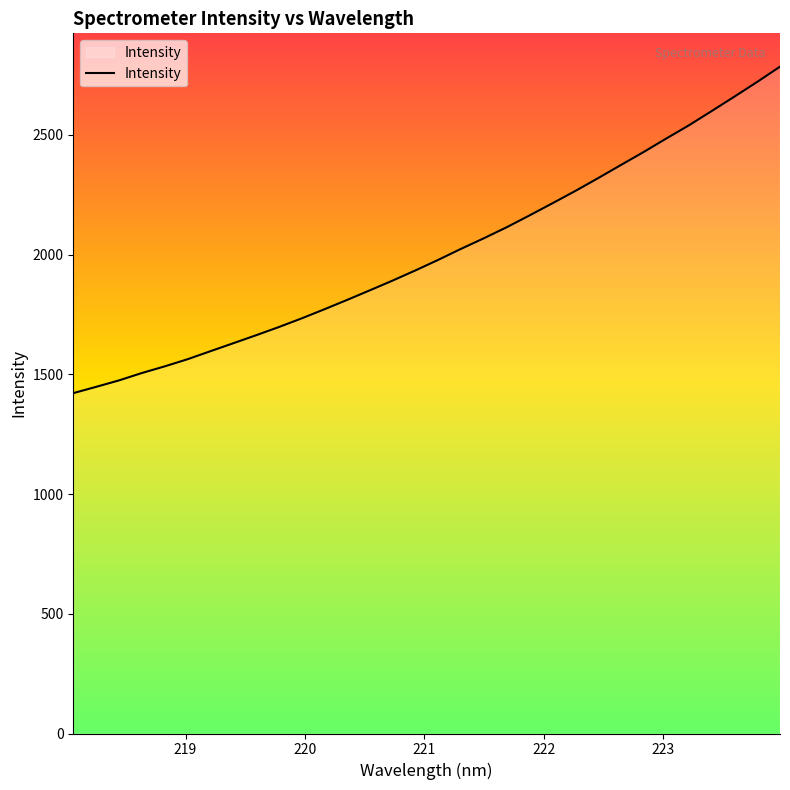

What is the maximum value shown in the chart?

2784.9